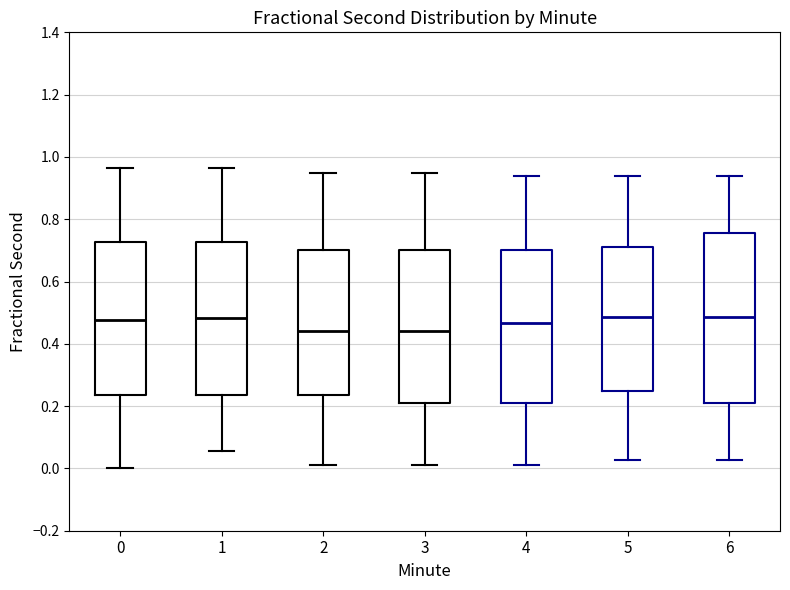

Reading left to right, transcribe this box plot: for each box, give where its median line is, the range the box spans, and where its two whiskers end, as read against the y-axis. The values are not printed on the chart, so give them approximately, as read against the axis.

0: median 0.48, box 0.24 to 0.72, whiskers 0.00 to 0.96
1: median 0.48, box 0.24 to 0.72, whiskers 0.06 to 0.96
2: median 0.44, box 0.24 to 0.70, whiskers 0.00 to 0.94
3: median 0.44, box 0.22 to 0.70, whiskers 0.00 to 0.94
4: median 0.46, box 0.22 to 0.70, whiskers 0.00 to 0.94
5: median 0.48, box 0.24 to 0.72, whiskers 0.02 to 0.94
6: median 0.48, box 0.22 to 0.76, whiskers 0.02 to 0.94